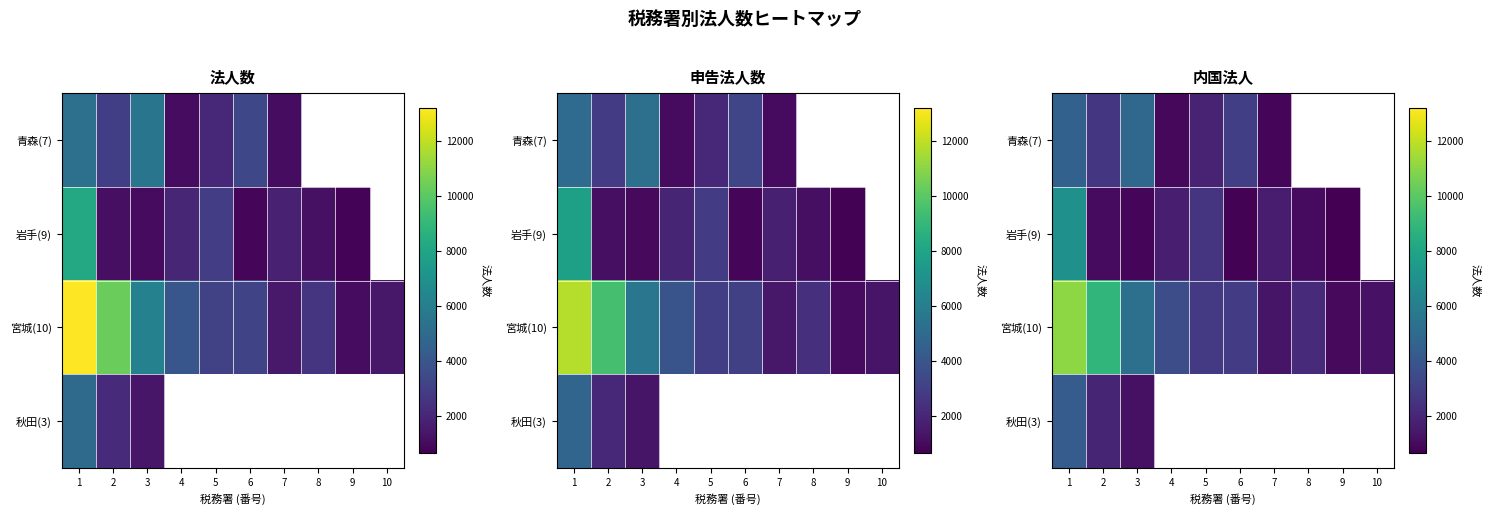

List the series in order of their peak value, lowest first.

秋田(3), 青森(7), 岩手(9), 宮城(10)